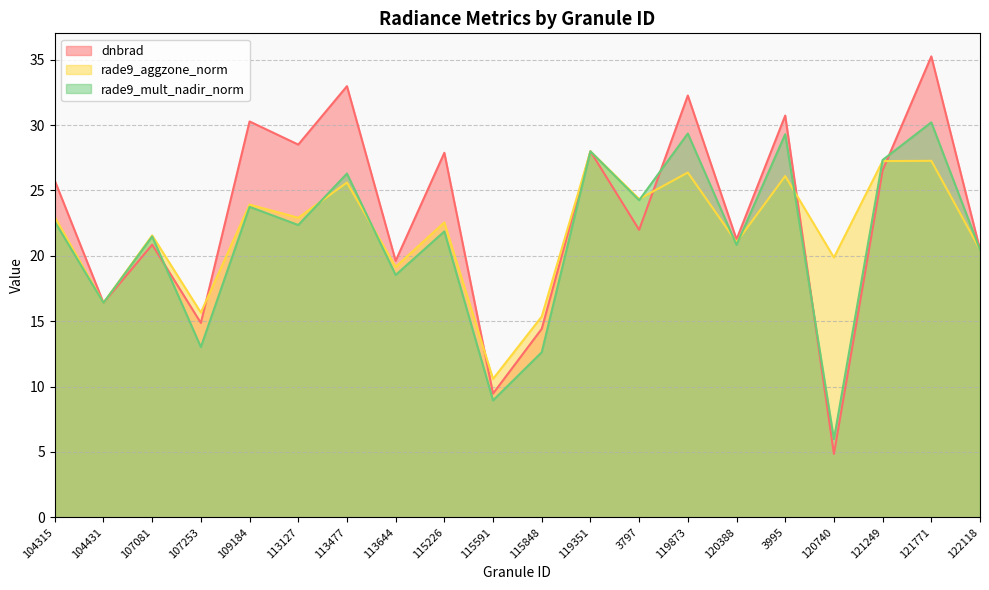

At which label is rade9_aggzone_norm closest to 19?

113644